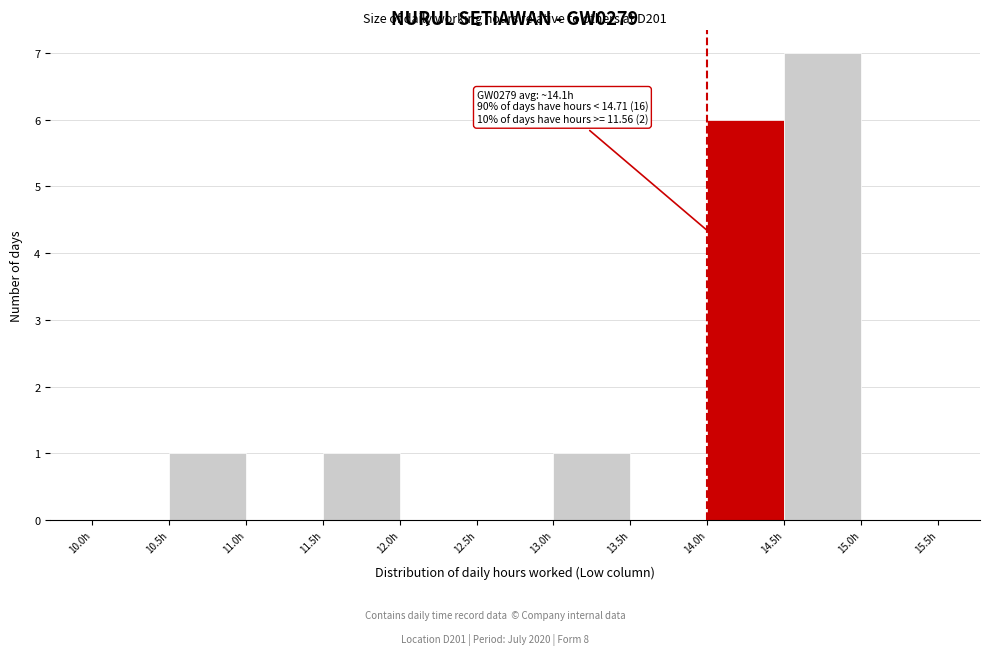

Over which range of the x-axis is the bar tallest?

14.5 to 15.0